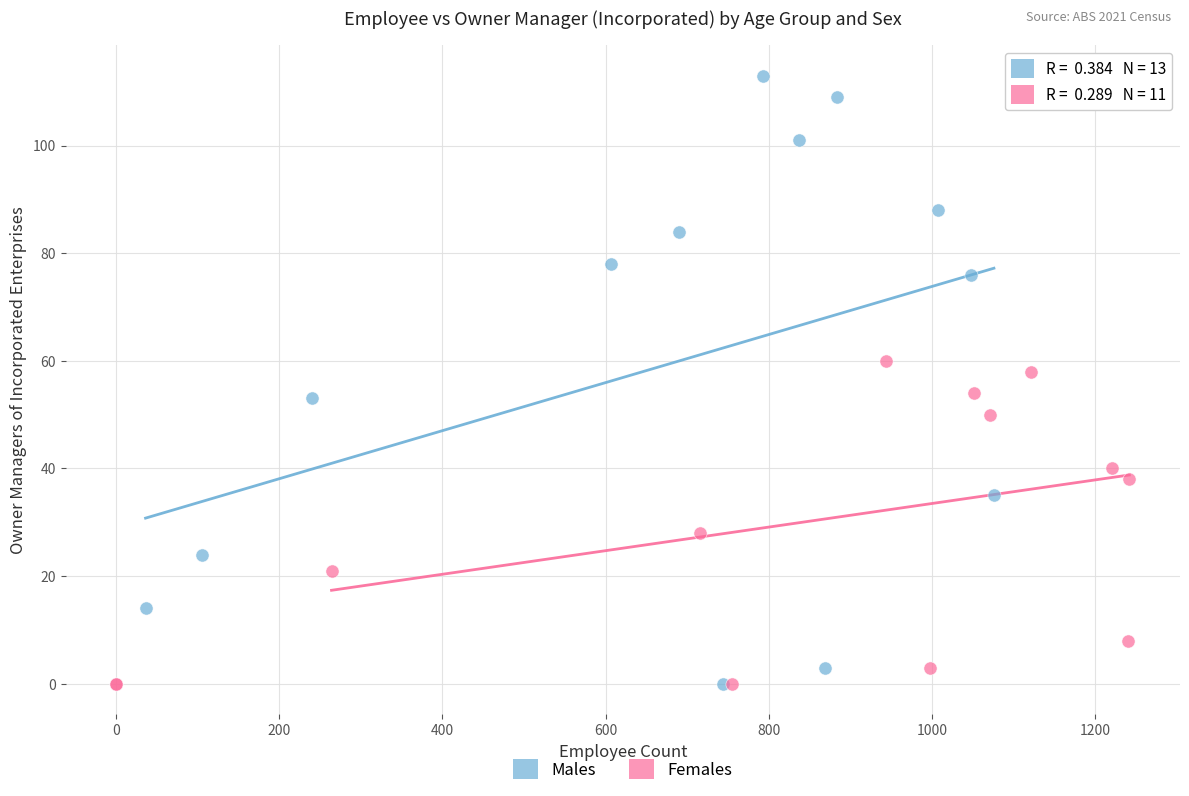

Which series reaches the maximum Y coordinate?

Males